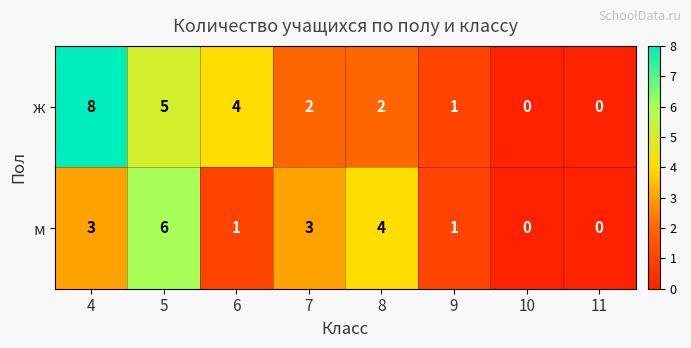

How many м values are between 1 and 4?

5